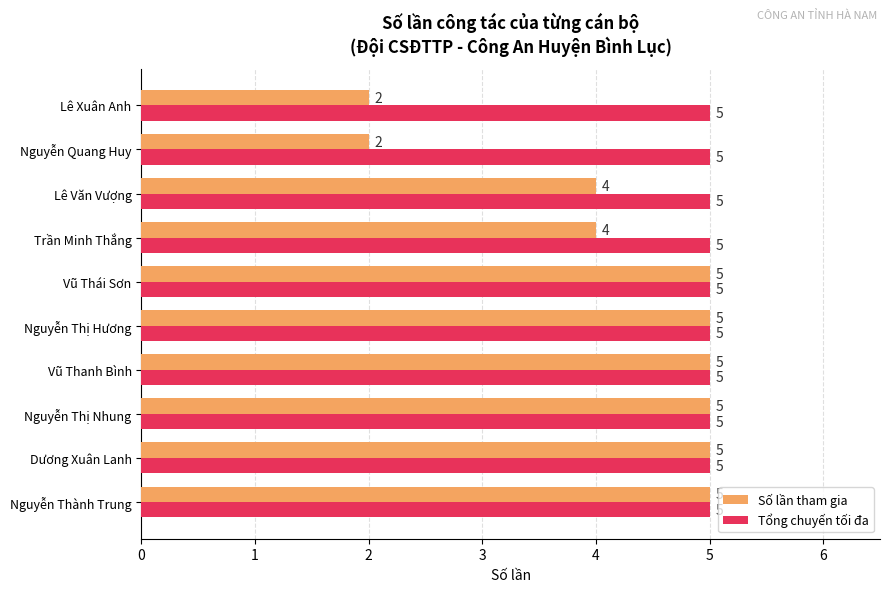

What is the highest value of the Tổng chuyến tối đa series?

5